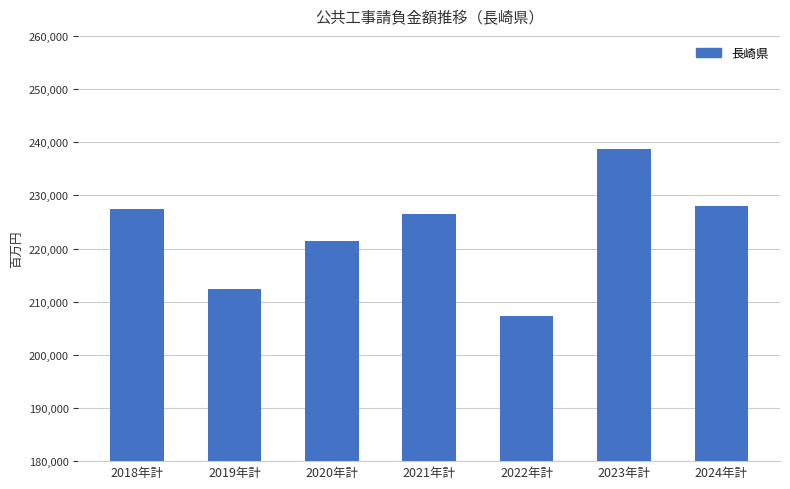

What is the maximum value shown in the chart?

238747